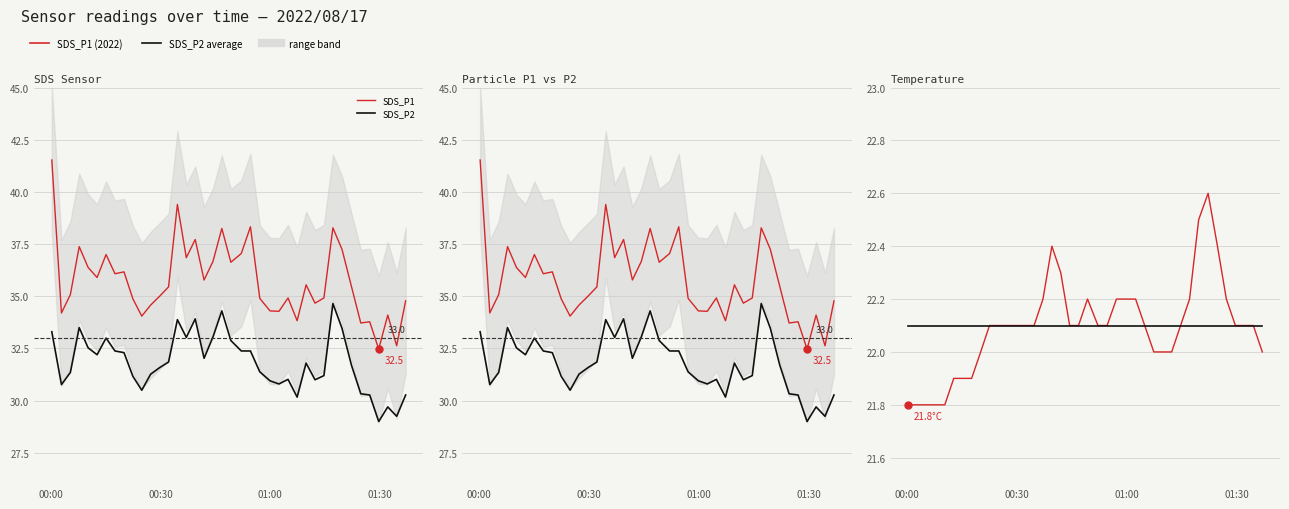

True or false: SDS_P2 has more than 0 points higher than both neighbors.

True